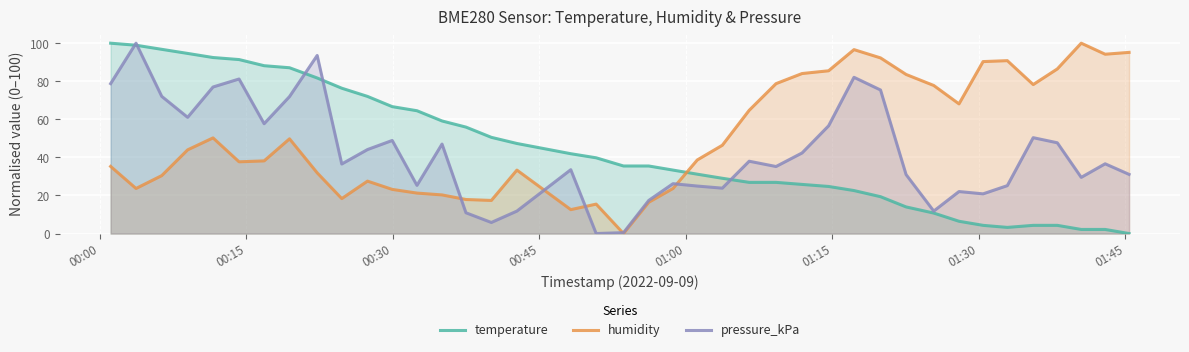

Does the chart display data point markers on the line(s)?

No